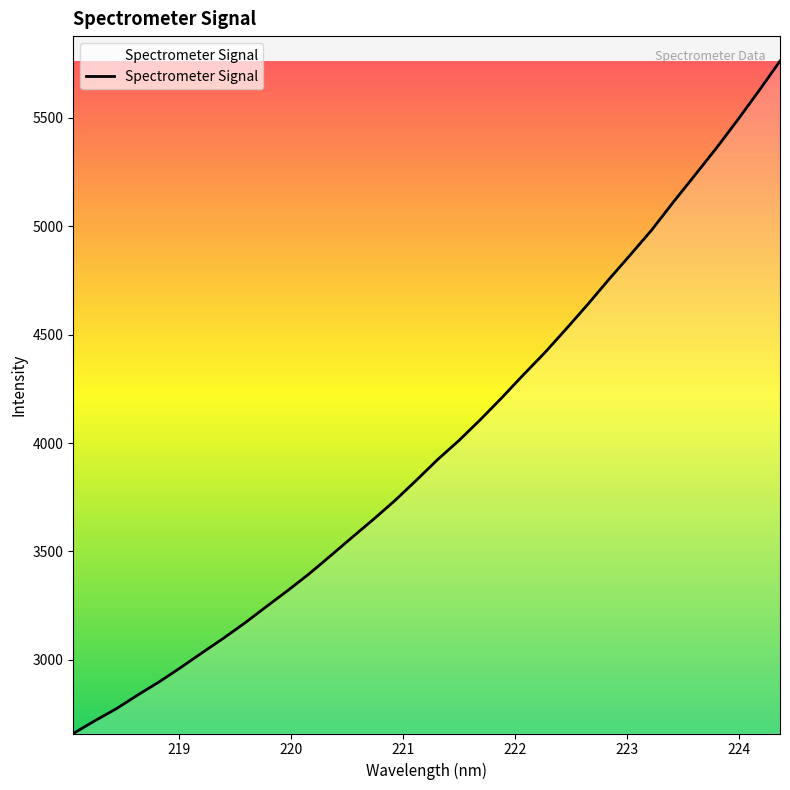

What is the maximum value shown in the chart?

5761.5